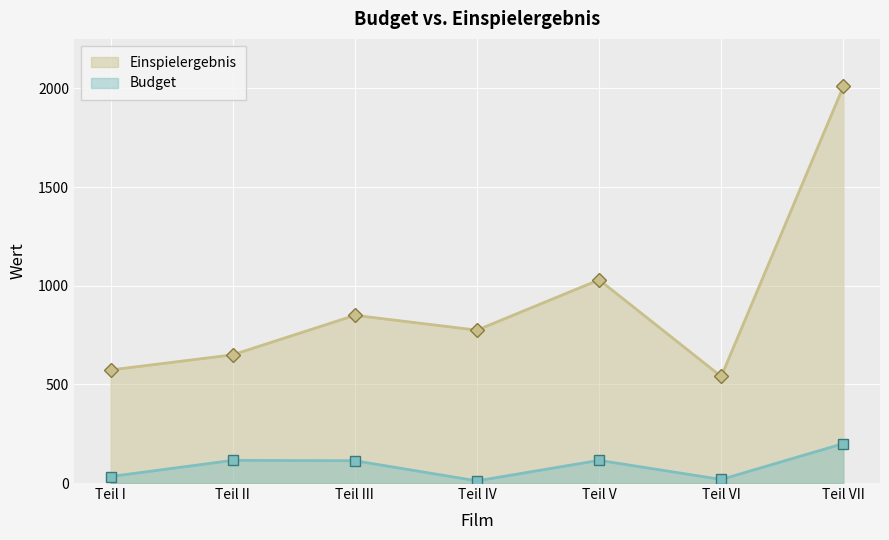

How many values in the Einspielergebnis series are below 775?

3